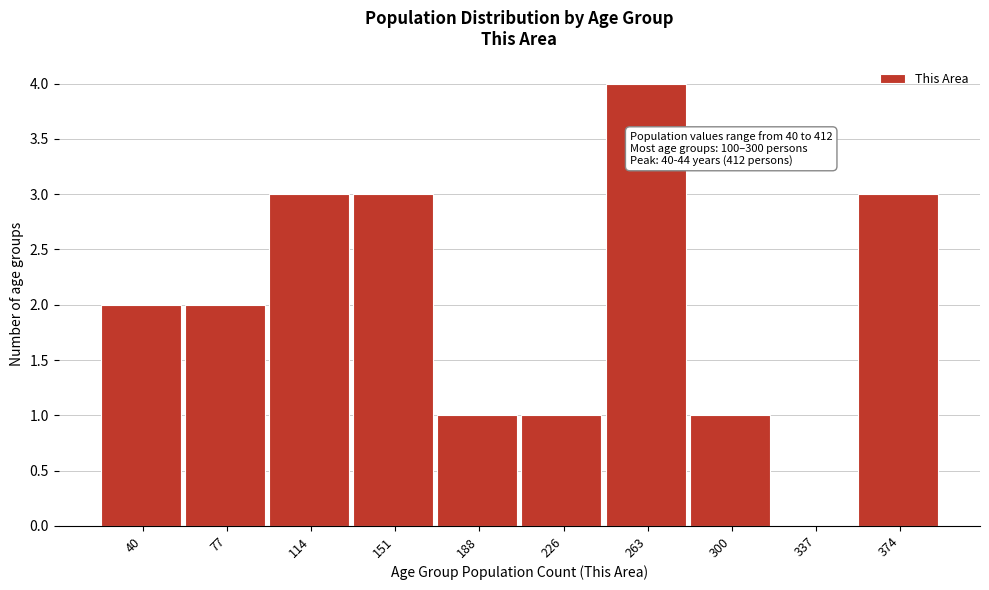

Reading left to right, list all the values displayed in this chart.

40=2	77=2	114=3	151=3	188=1	226=1	263=4	300=1	337=0	374=3